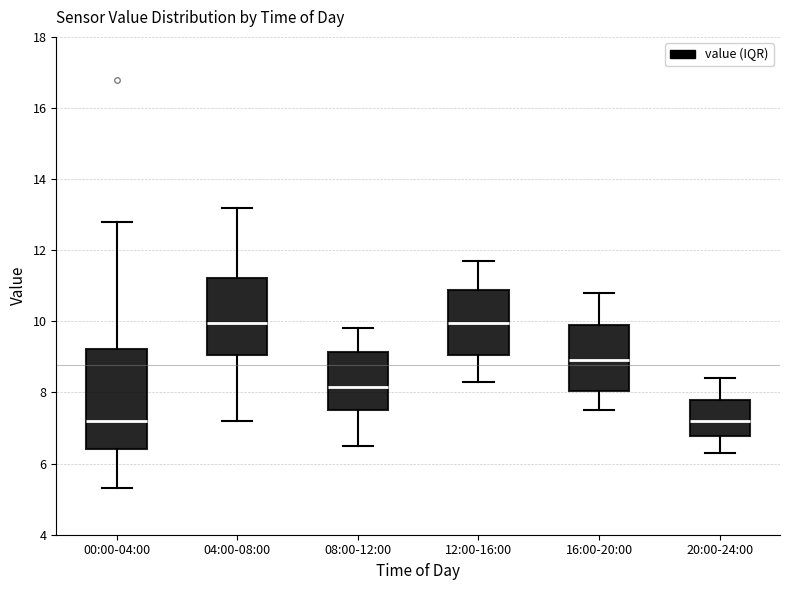

Comparing the boxes themselves (not the whiskers), which one is the tallest?

00:00-04:00